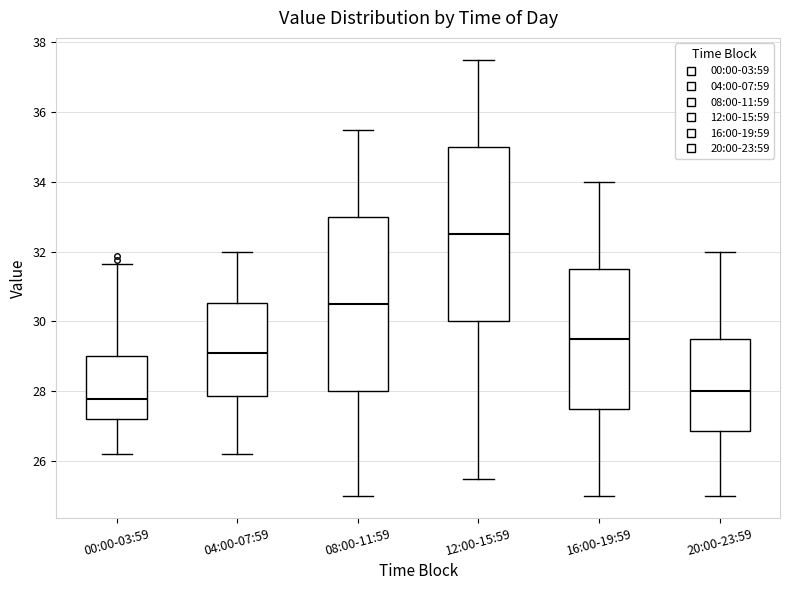

Where does the lower whisker of the box for 16:00-19:59 end on the y-axis? The values are not printed on the chart, so give them approximately, as read against the axis.

25.0